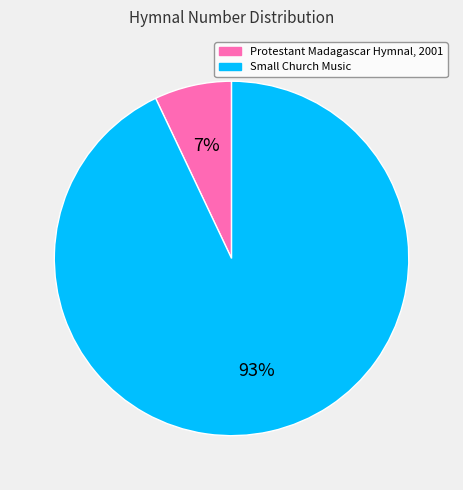

Between Protestant Madagascar Hymnal, 2001 and Small Church Music, which is larger?

Small Church Music